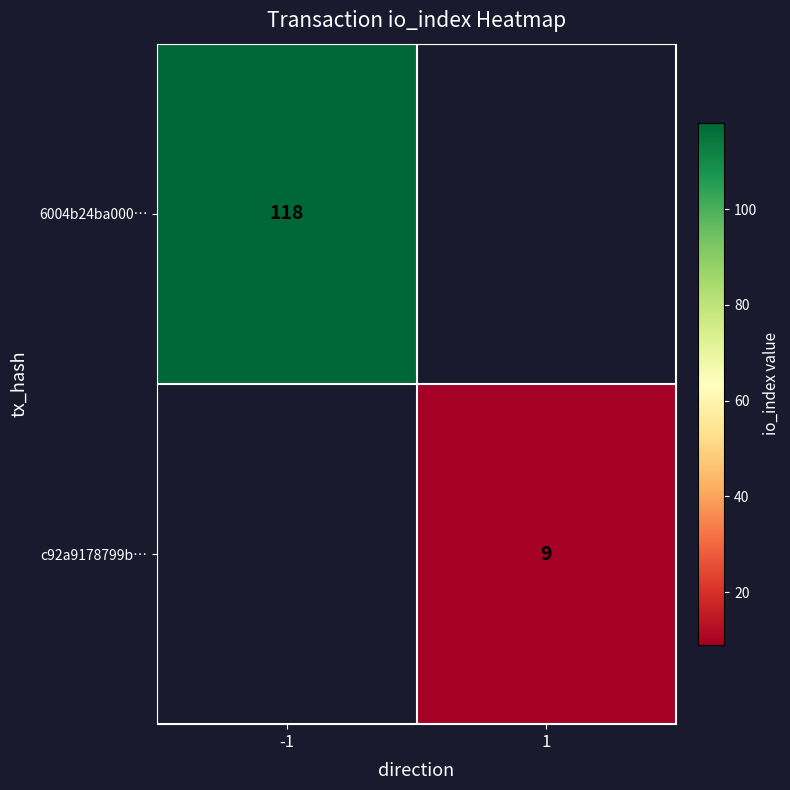

The c92a9178799b… series shows 5.8 at 1. True or false?

False